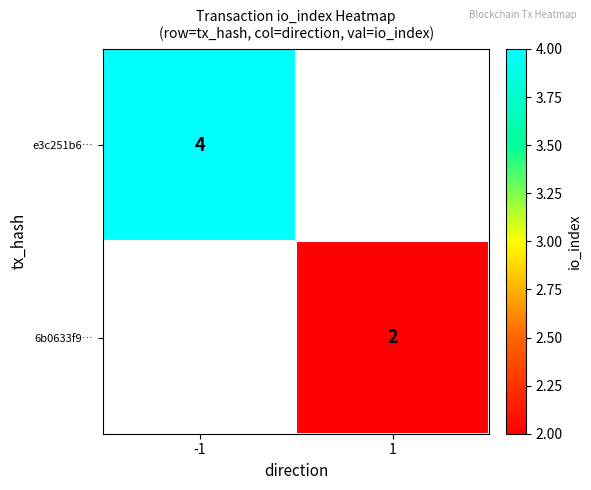

What is the maximum value shown in the chart?

4.0